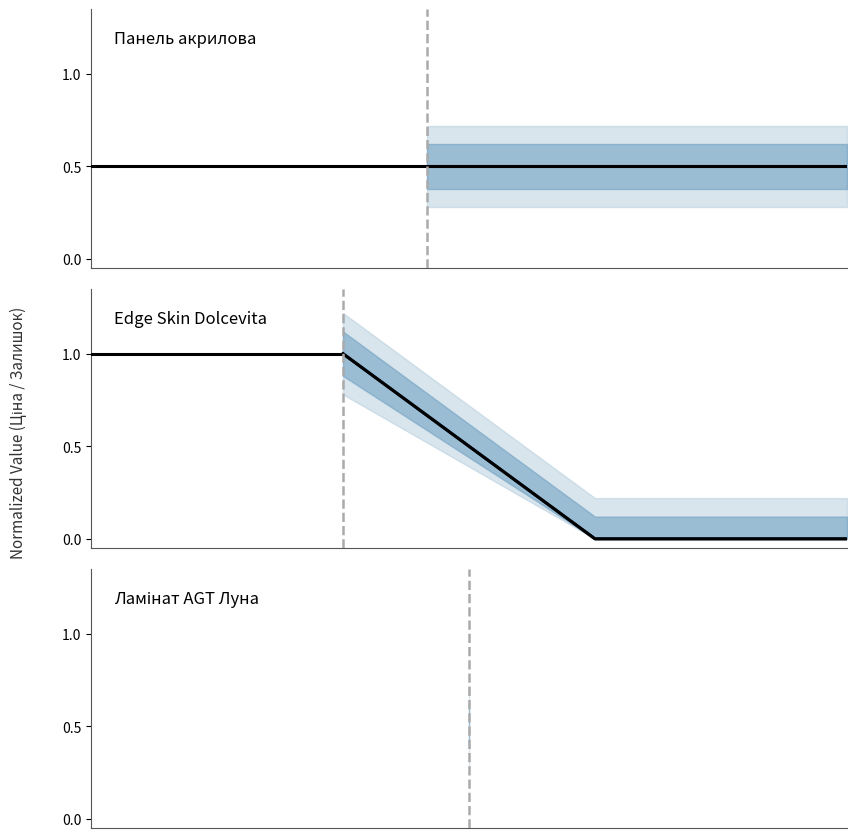

At how many categories does at least one series exceed 0?

2